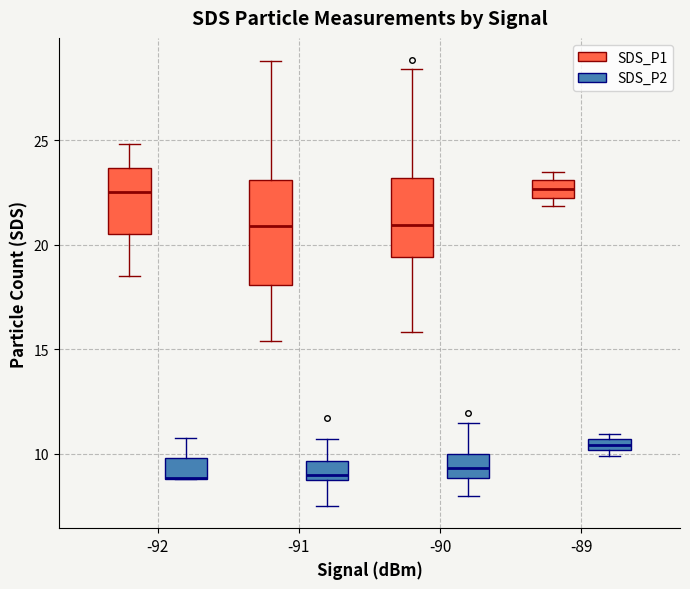

Comparing the boxes themselves (not the whiskers), which one is the tallest?

-91 (SDS_P1)